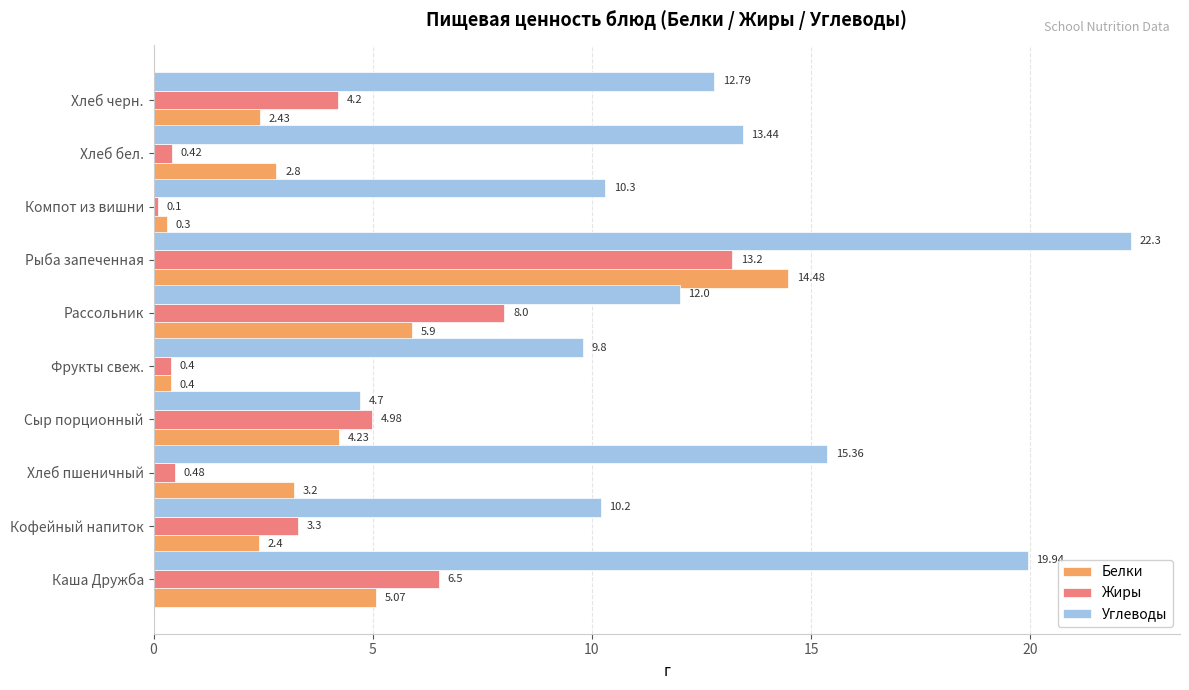

Which series changed the most between Хлеб пшеничный and Сыр порционный?

Углеводы